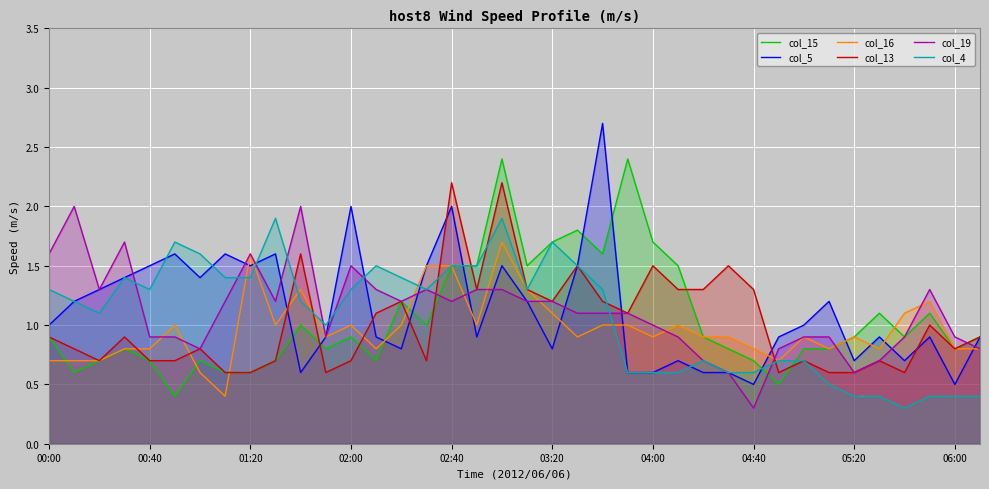

Read the col_4 value at 06:00.

0.4